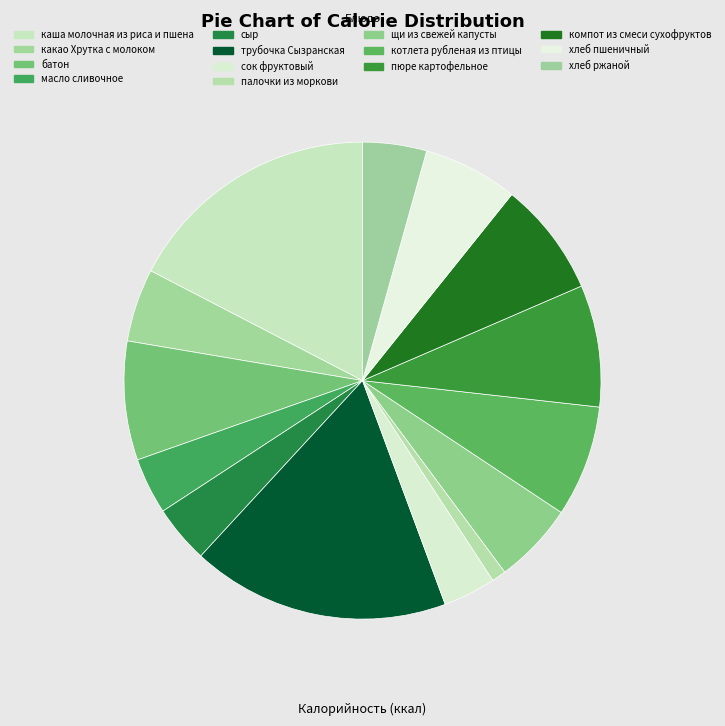

Is there any slice that represents more than half of the pie?

No